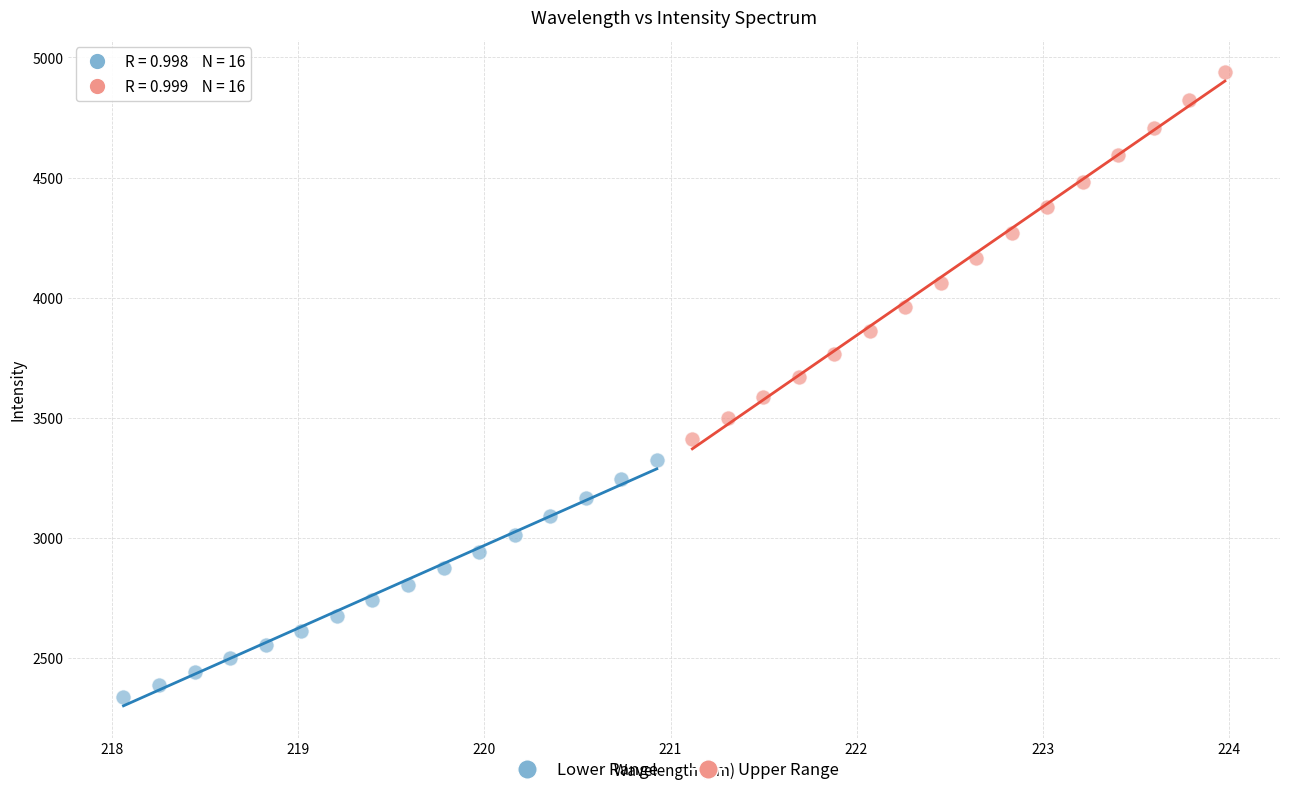

Which series contains the highest Y value?

Upper Range